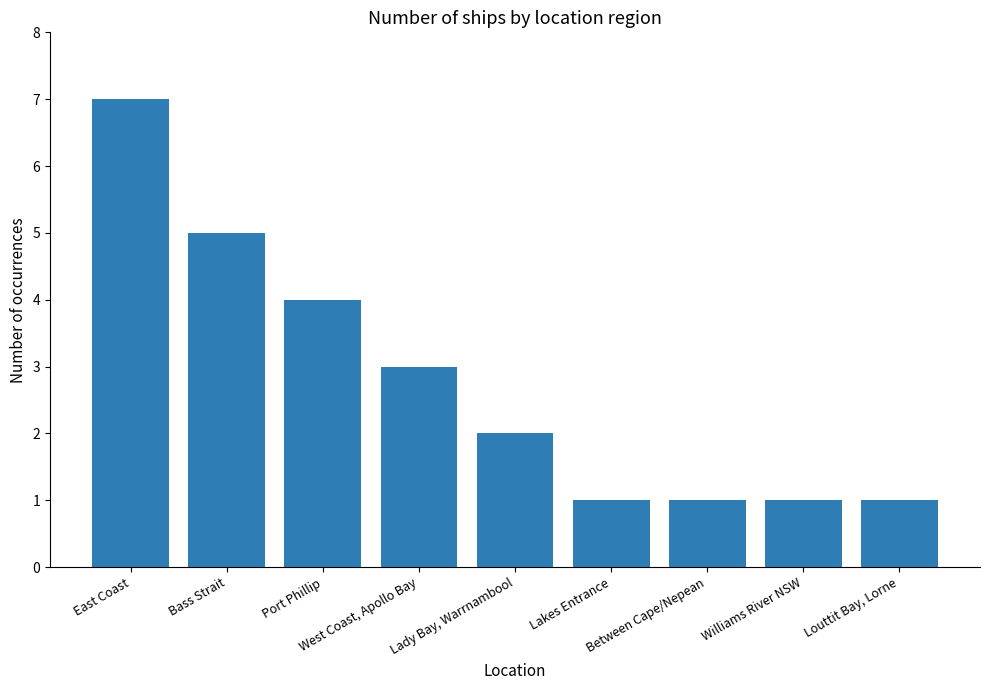

How many values are between 1 and 4?

7